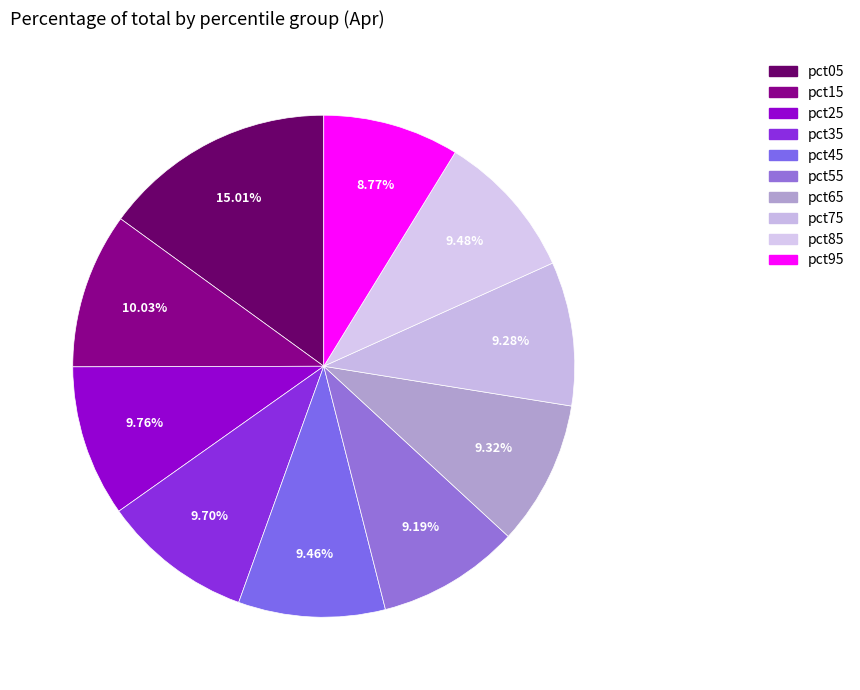

Count the number of slices in the pie.

10